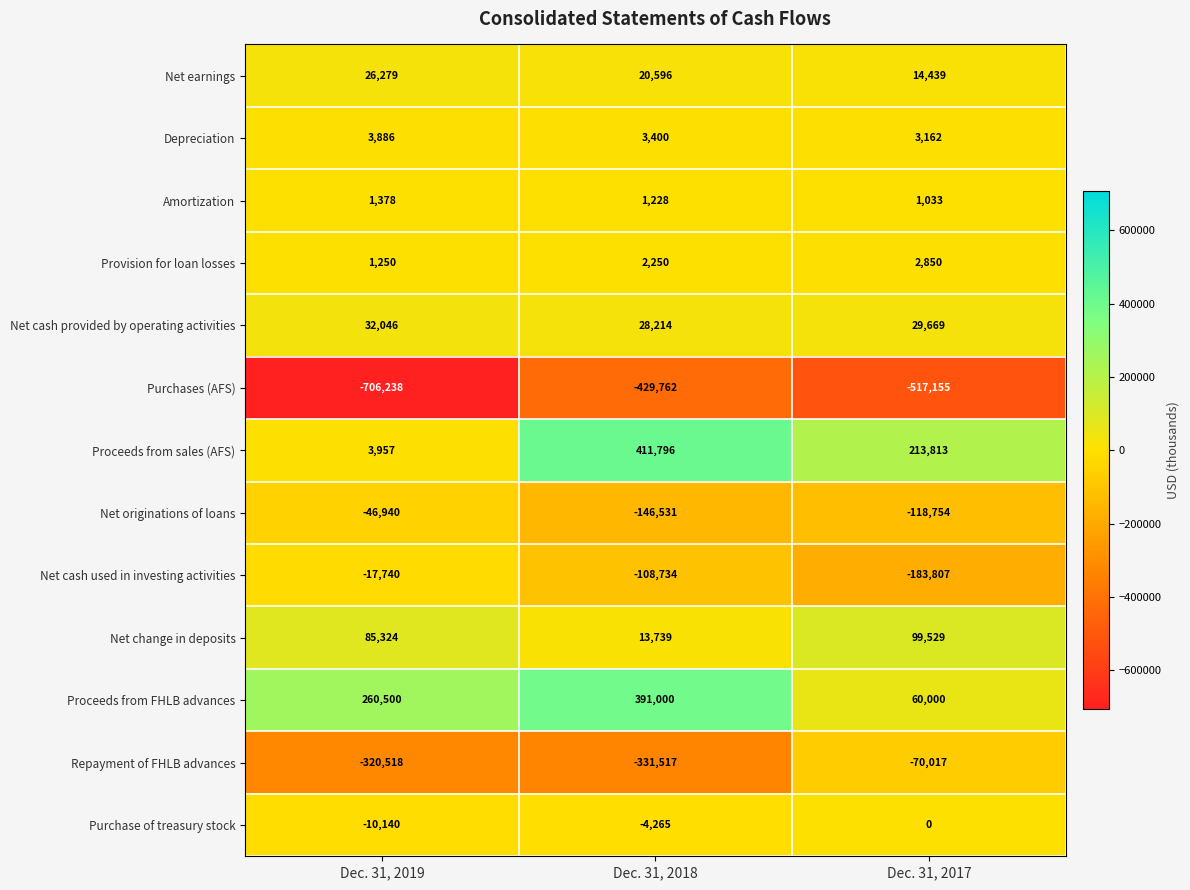

Where does the Net earnings series first go above 20596?

Dec. 31, 2019